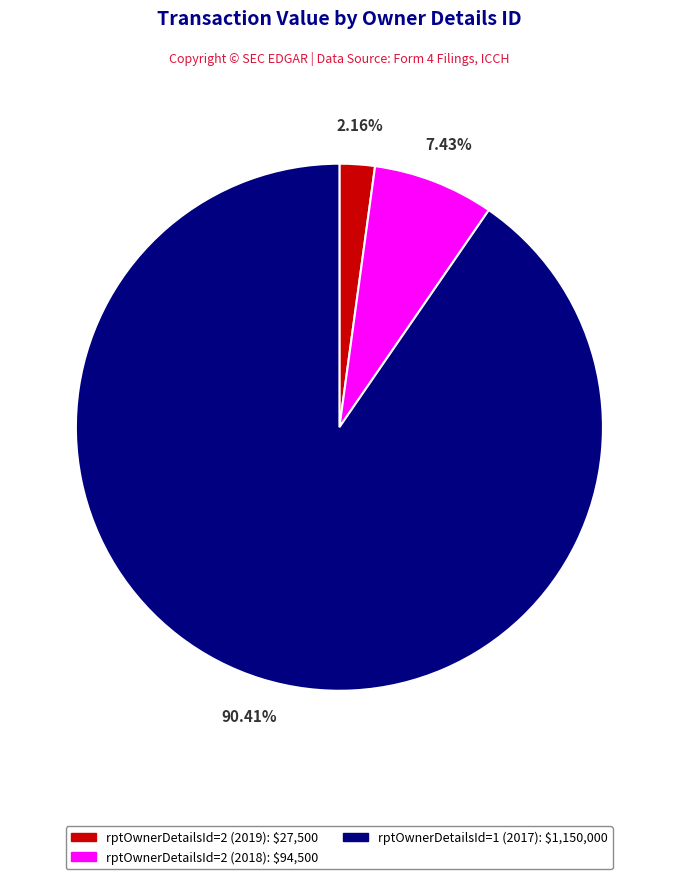

To the nearest percent, what percentage of the pie is rptOwnerDetailsId=2 (2019)?

2%